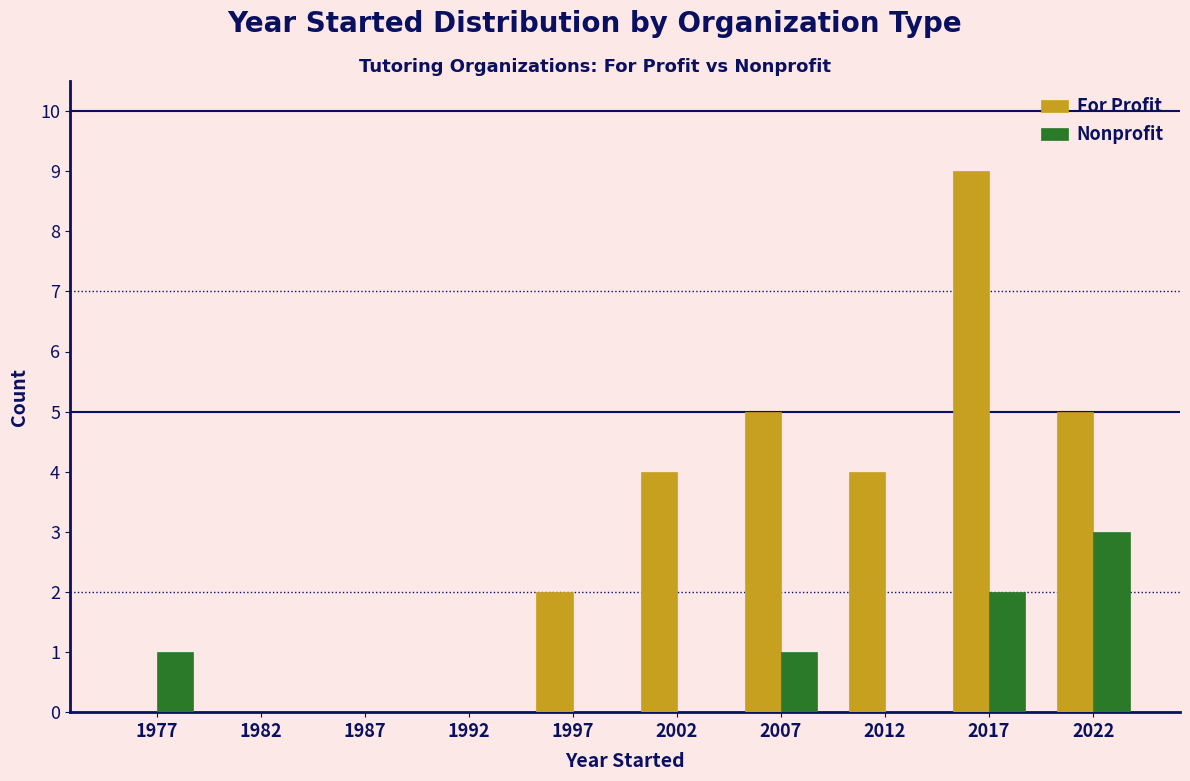

Is it true that For Profit equals 5 at 2007?

True